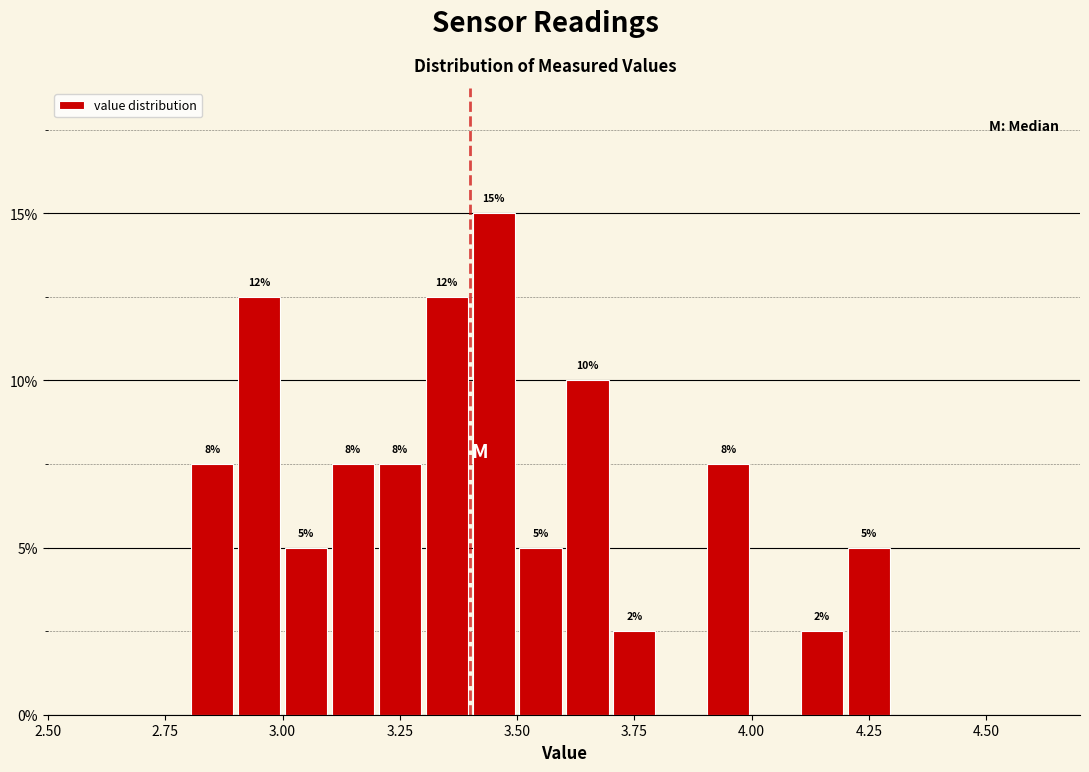

Around what value on the x-axis is the tallest bar? Give the approximate position of its centre, as read against the axis.

3.45